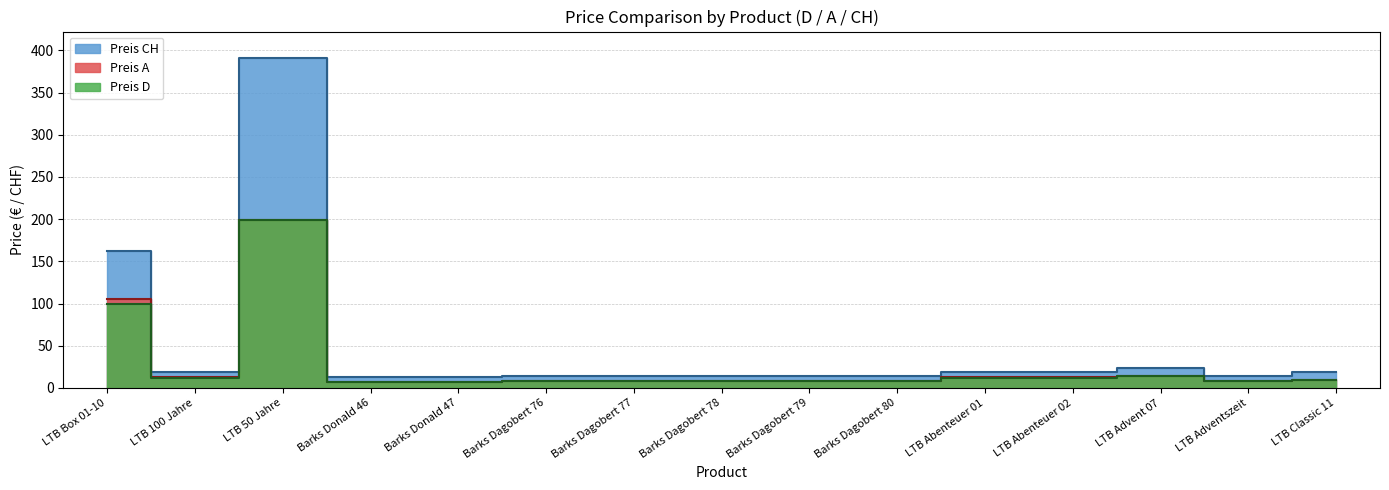

What is the minimum value shown in the chart?

6.9